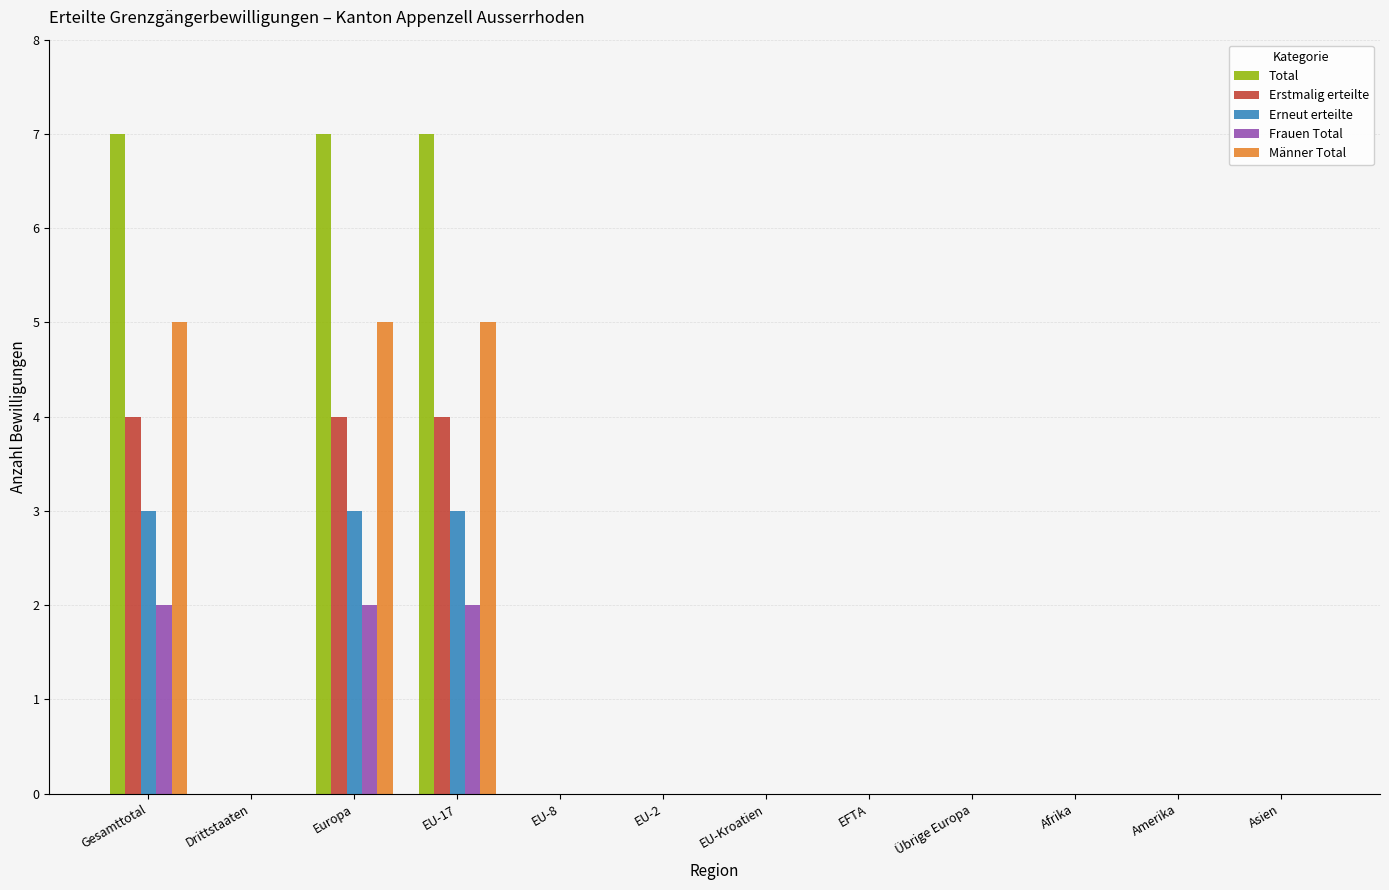

What is the greatest value displayed?

7